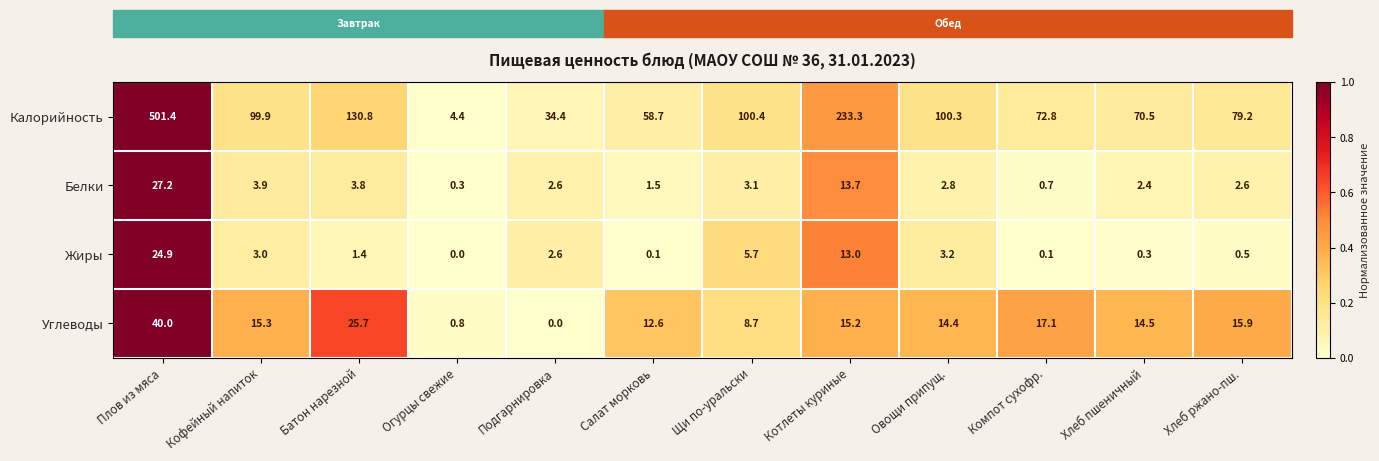

Is it true that Жиры equals 3.2 at Овощи припущ.?

True